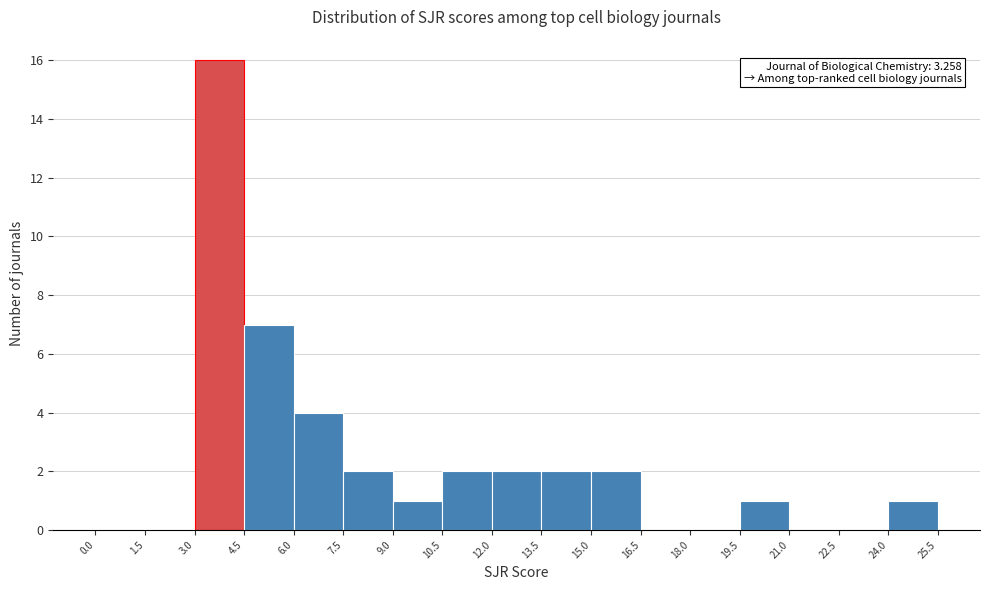

Over which range of the x-axis is the bar tallest?

3.0 to 4.5